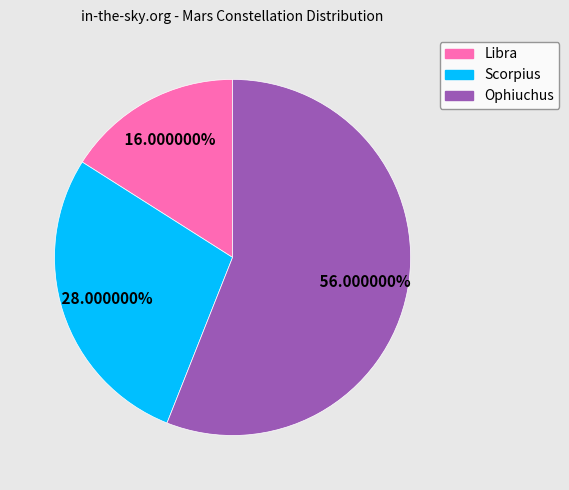

Is there any slice that represents more than half of the pie?

Yes